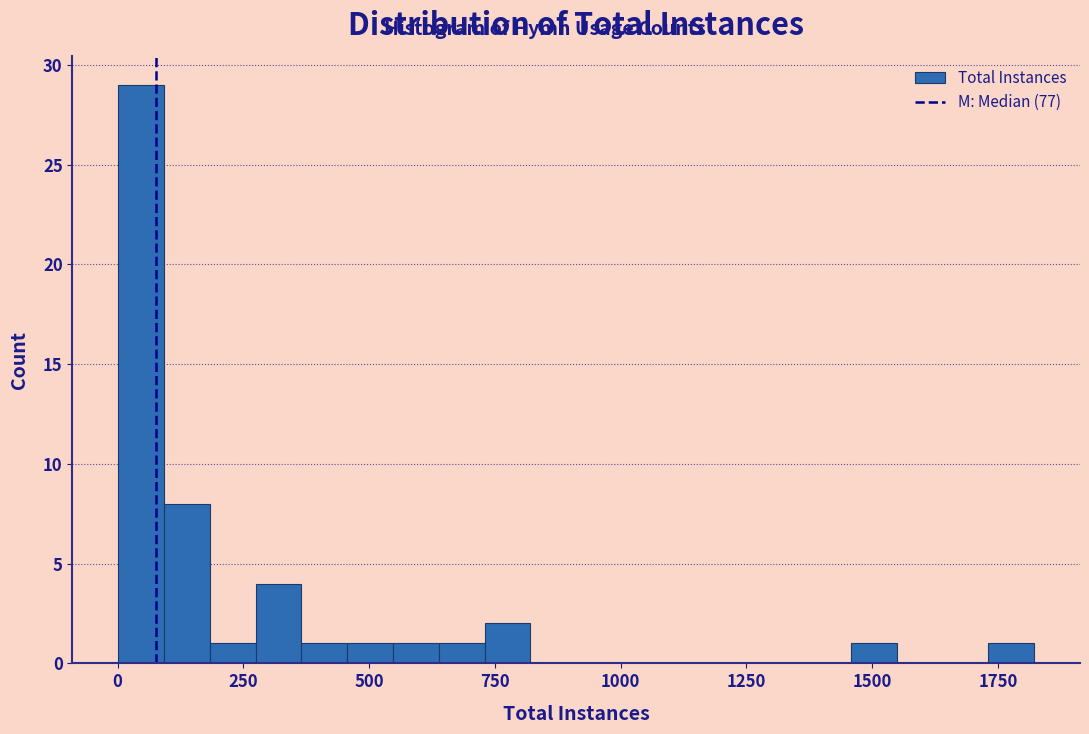

Read against the x-axis, roughly where is the centre of the tallest bar?

50